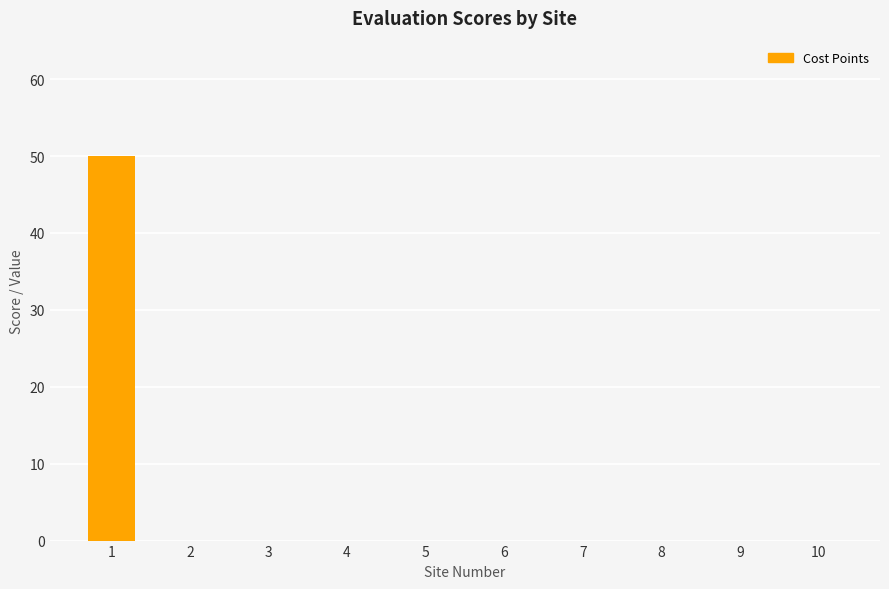

Is it true that the value at 9 is -26?

False